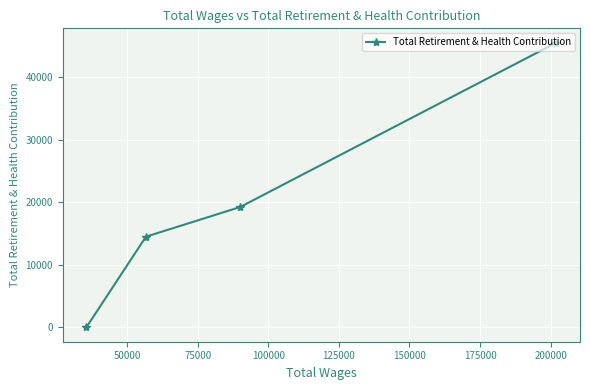

What is the sum of all values?

79301